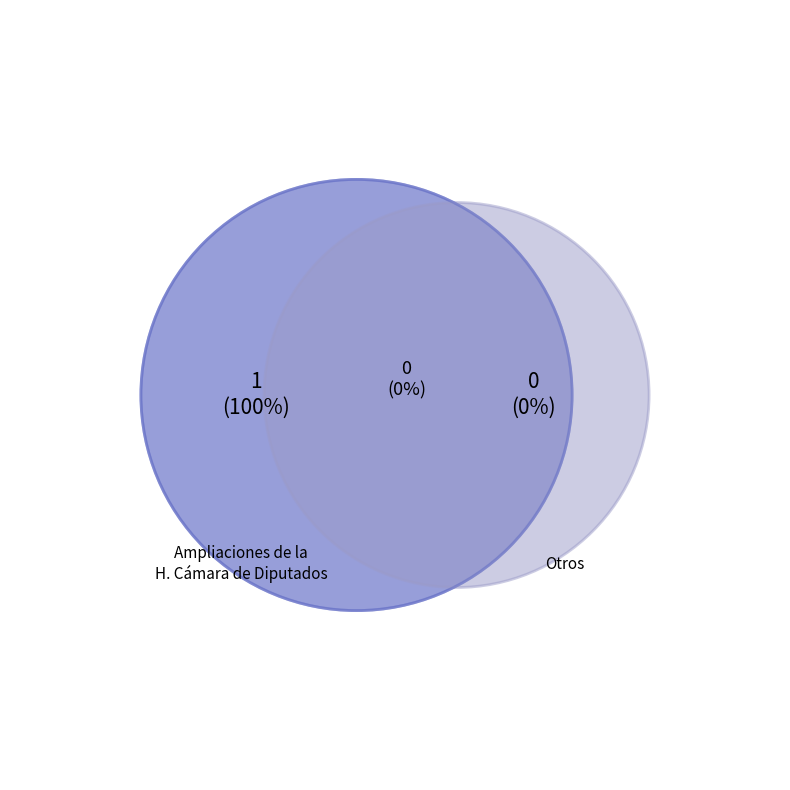

Count the number of slices in the pie.

2